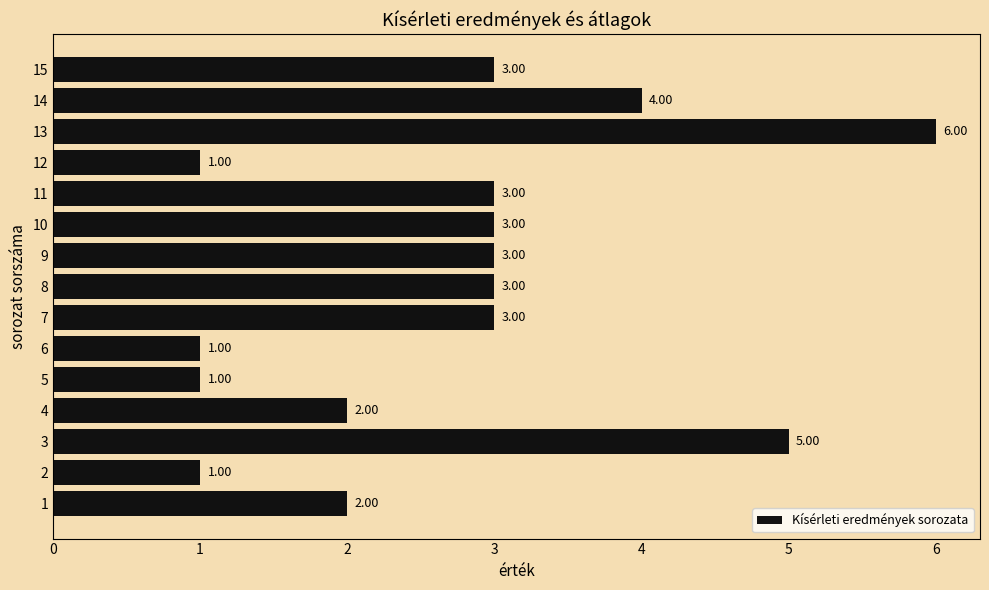

What is the sum of the values at 11 and 15?

6